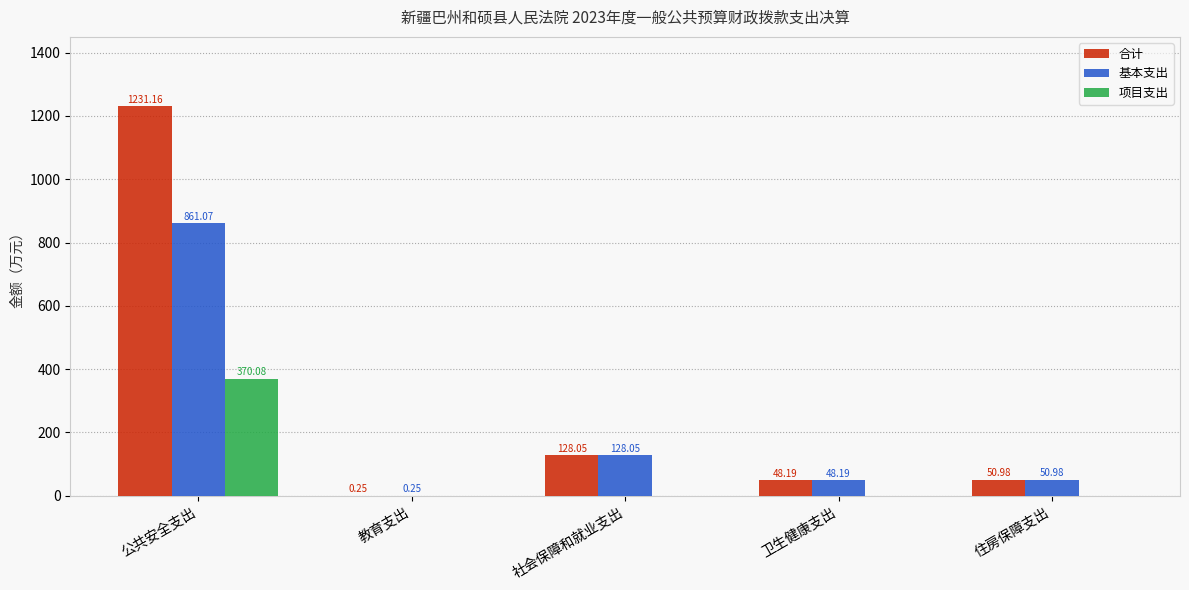

What are all the series names shown in the legend?

合计, 基本支出, 项目支出